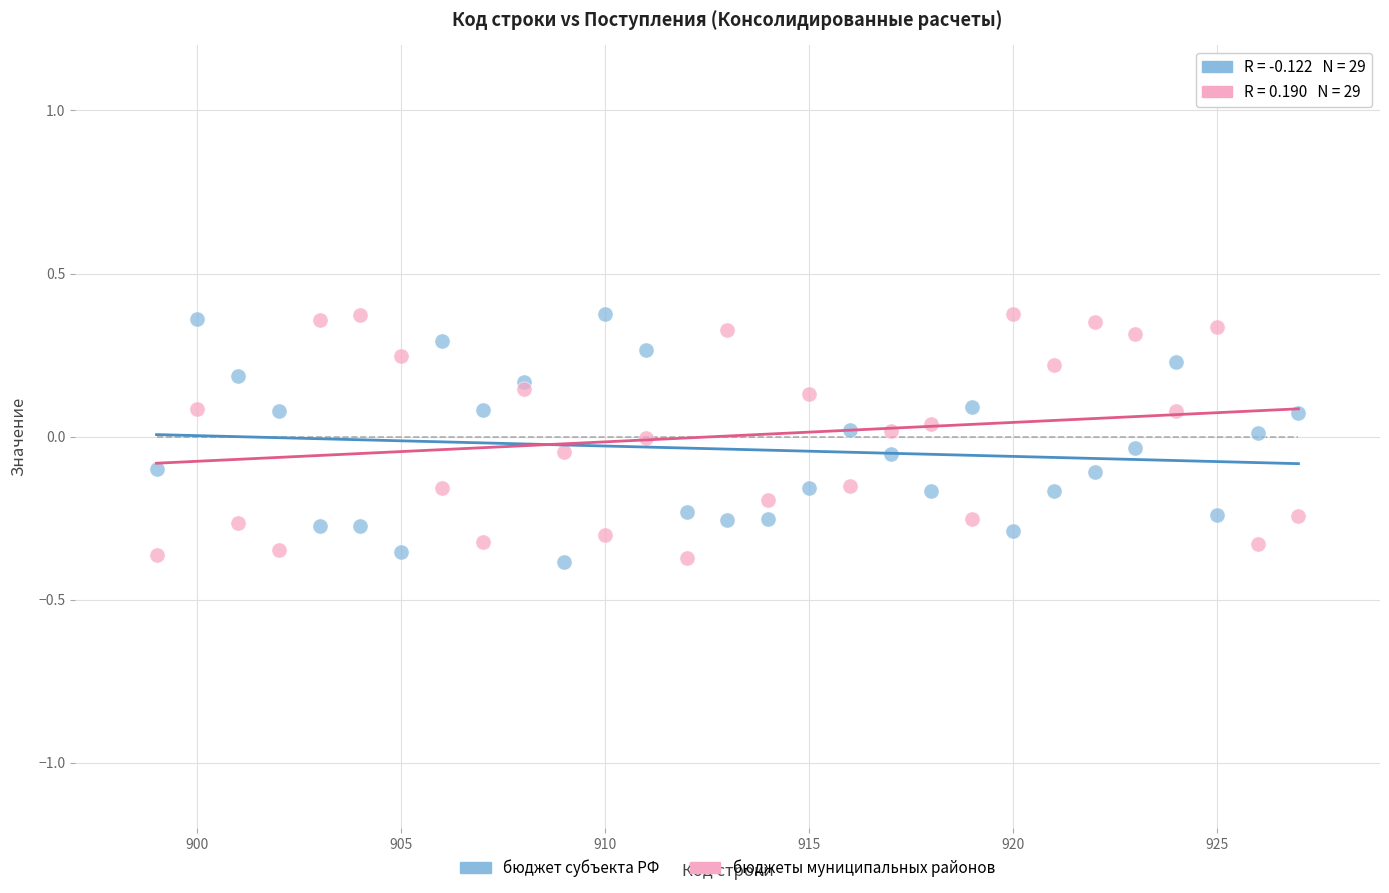

What are all the series names shown in the legend?

бюджет субъекта РФ, бюджеты муниципальных районов